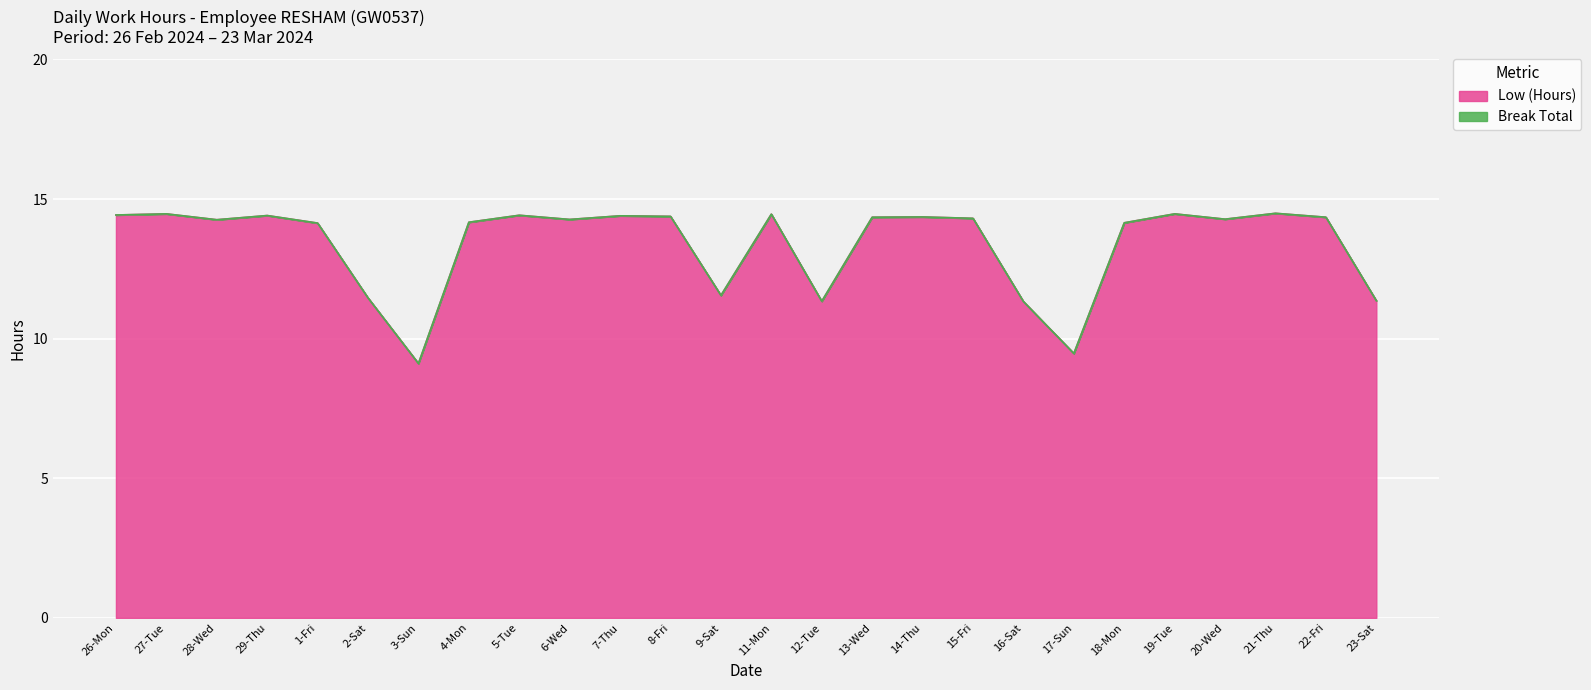

Between 23-Sat and 14-Thu, which is larger?

14-Thu